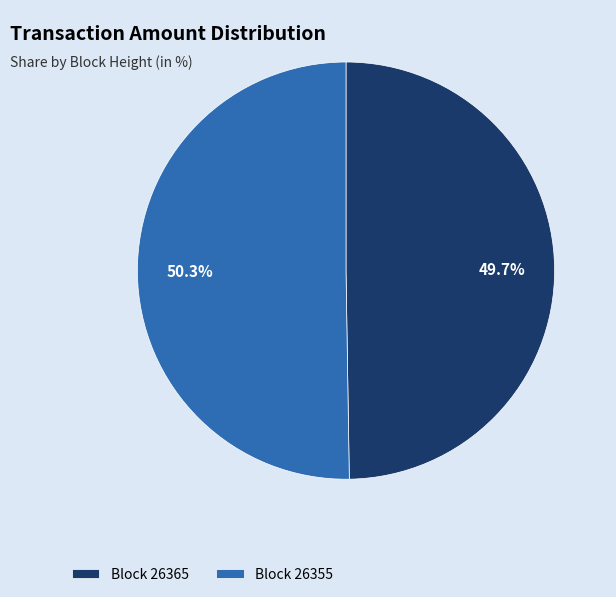

Do Block 26365 and Block 26355 together represent more than half of the pie?

Yes